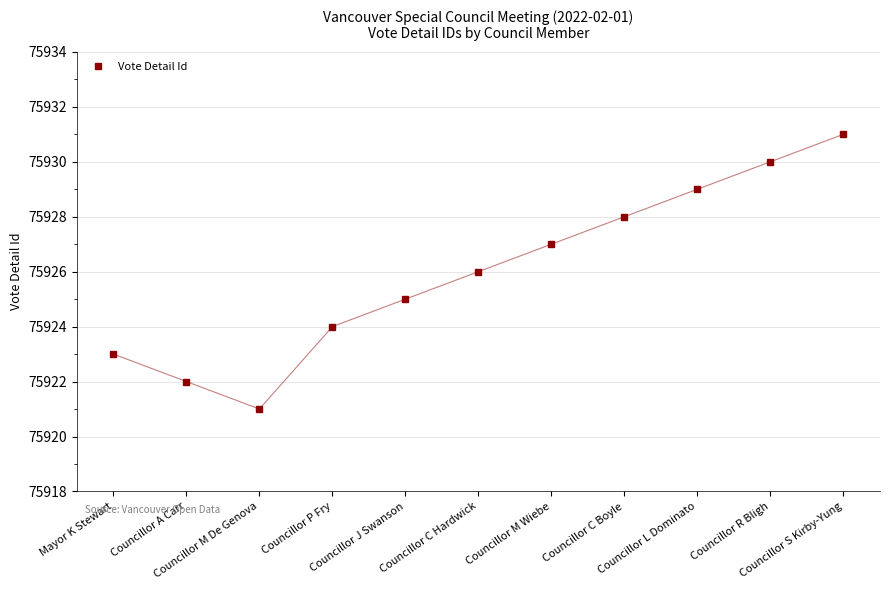

At which label is the value closest to 75926?

Councillor C Hardwick